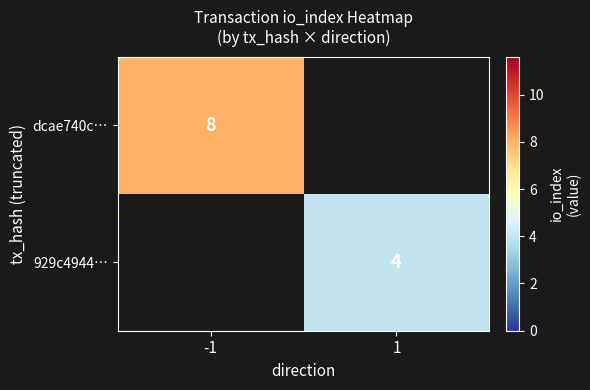

How many categories are shown in the chart?

2